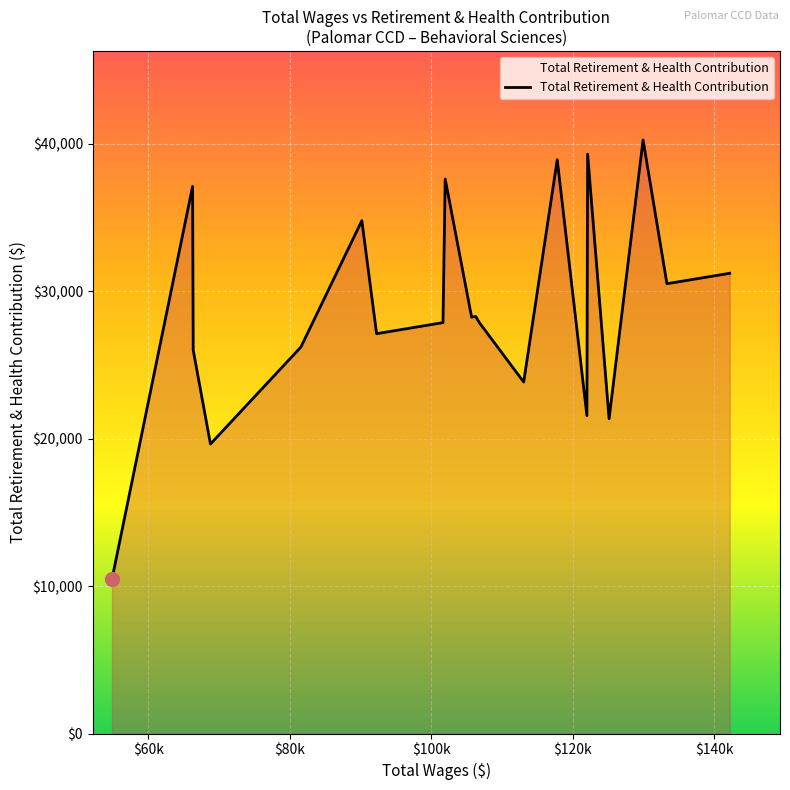

What is the smallest value displayed?

10496